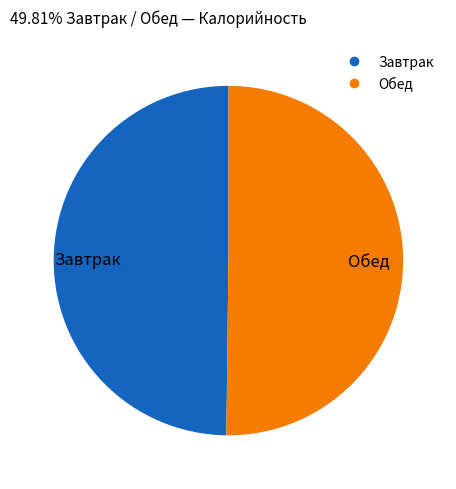

Count the number of slices in the pie.

2